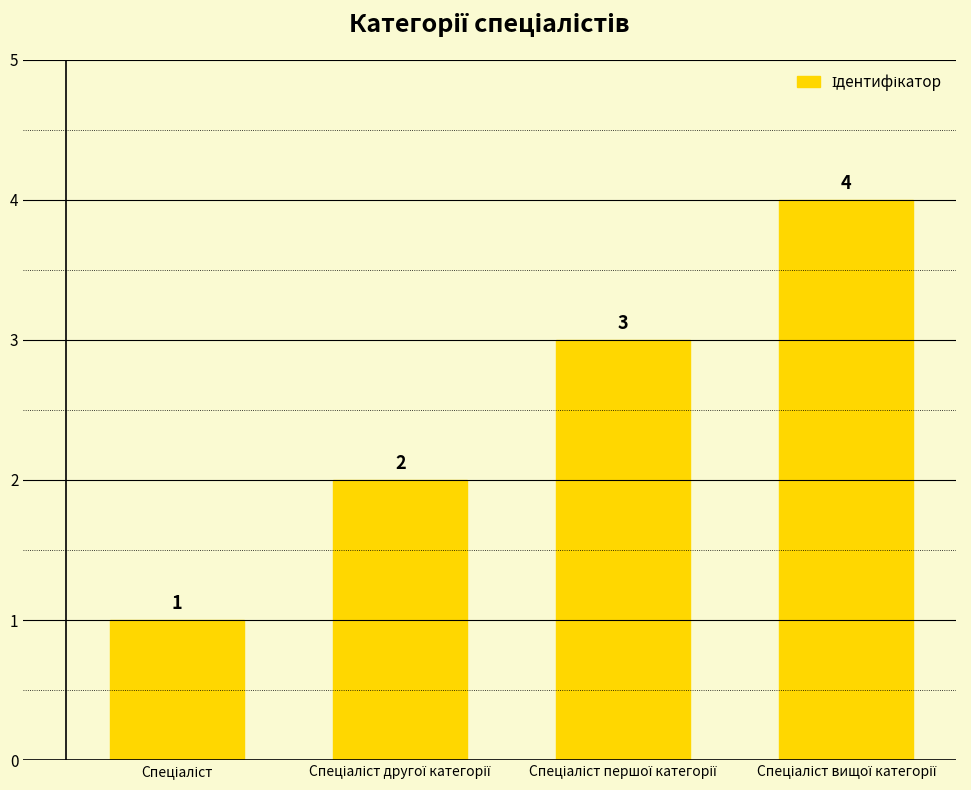

What is the difference between the maximum and minimum values?

3